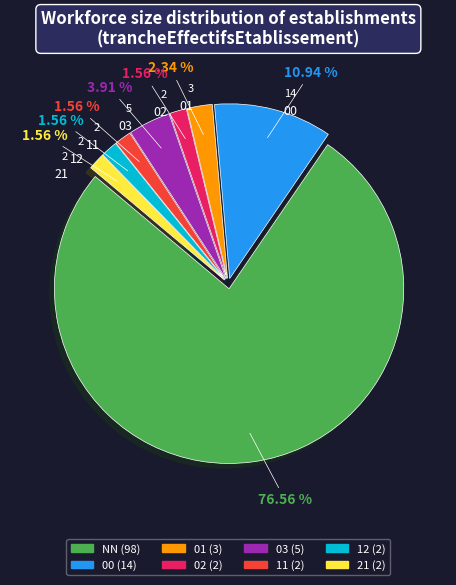

How many segments does this pie chart have?

8